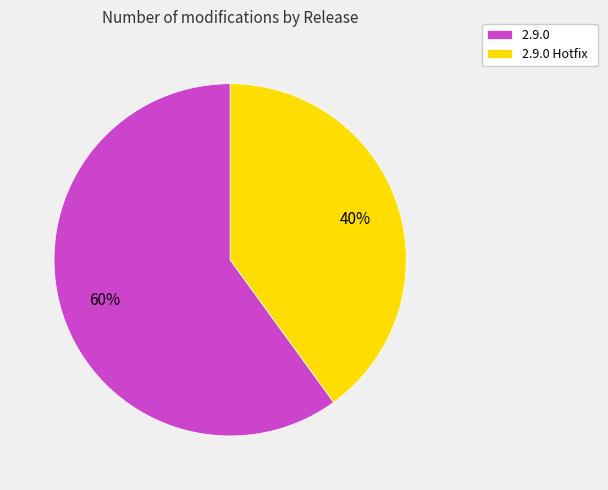

To the nearest percent, what portion does 2.9.0 Hotfix represent?

40%